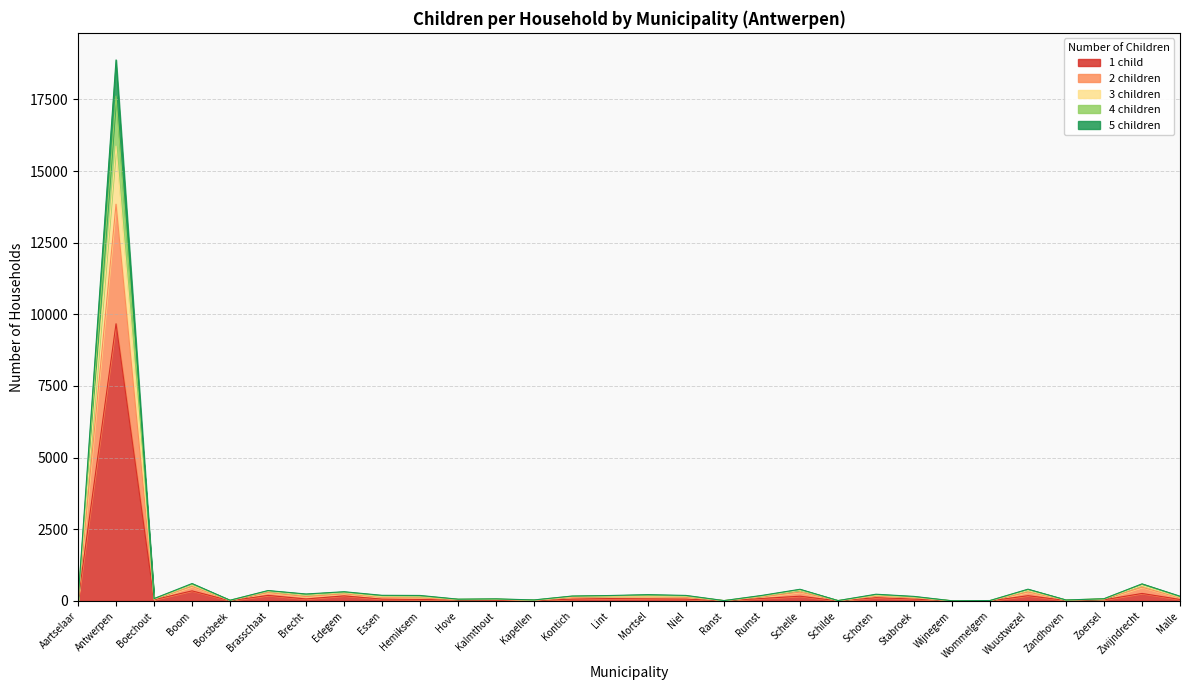

Where does the 3 children series first go above 190?

Antwerpen